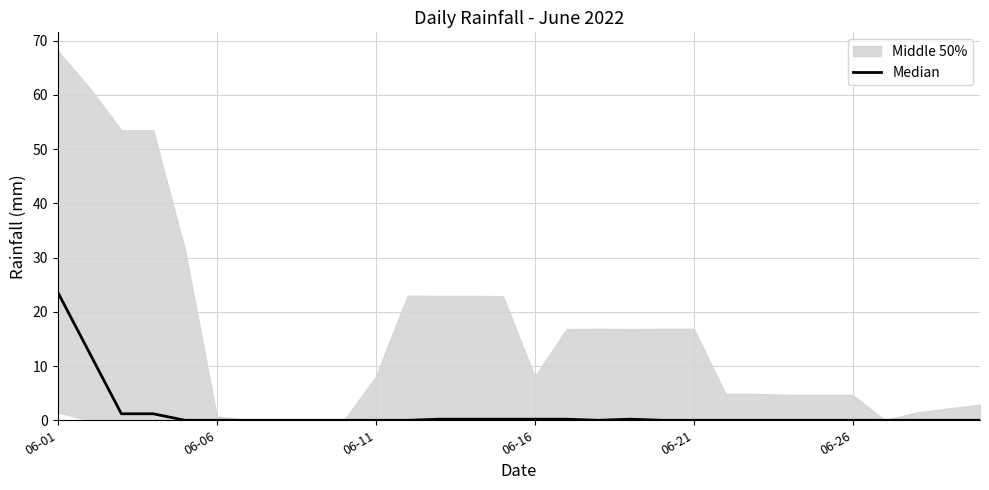

True or false: the data shows 0.0 at 06-11.

True